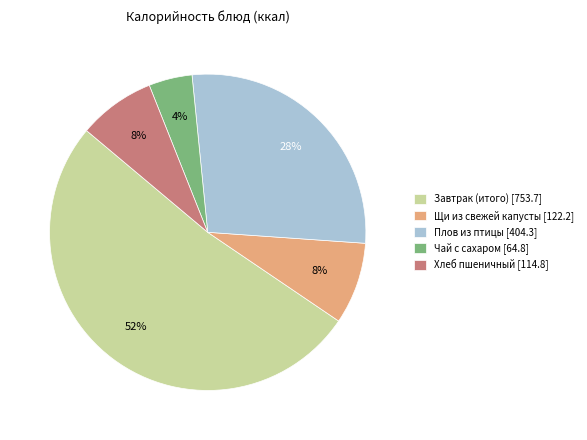

Which slice is the smallest?

Чай с сахаром [64.8]